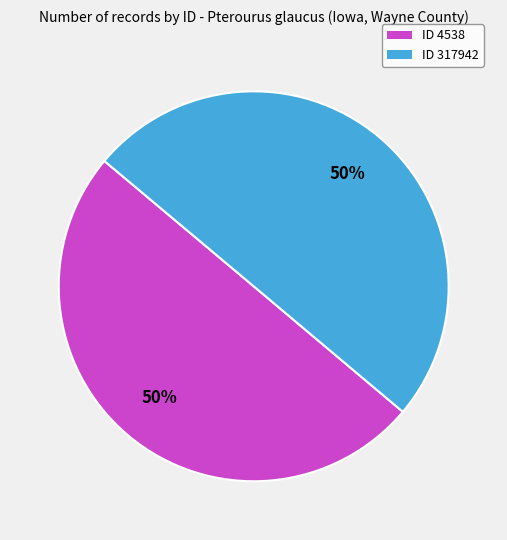

To the nearest percent, what is the average slice percentage?

50%